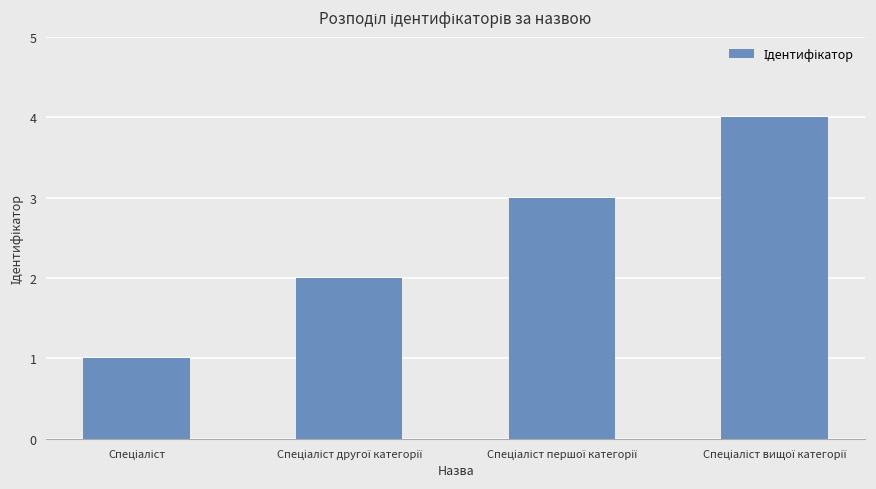

What is the greatest value displayed?

4